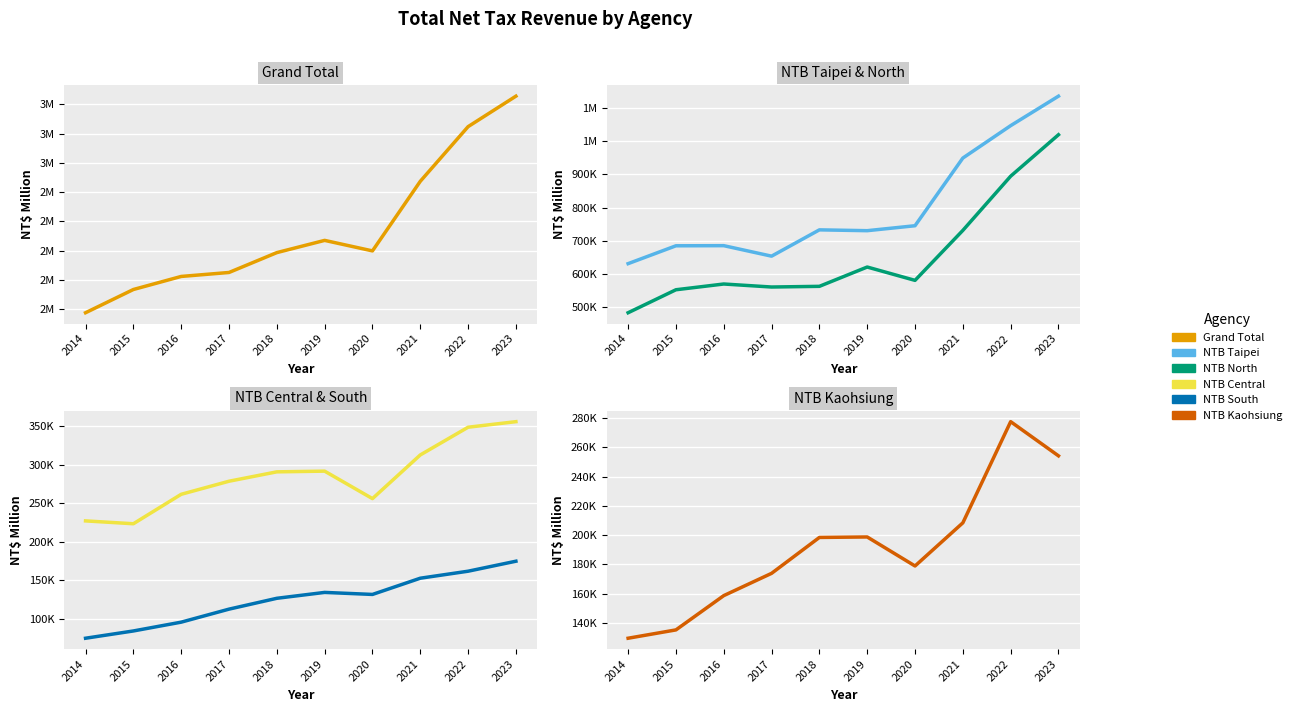

Reading right to left, transcribe all the data shown in this chart.

Grand Total: 2023=3456158	2022=3247877	2021=2874213	2020=2398667	2019=2470519	2018=2386945	2017=2251246	2016=2224075	2015=2134857	2014=1976107
National Taxation Bureau of Taipei: 2023=1136174	2022=1047270	2021=949557	2020=745490	2019=730564	2018=733054	2017=653754	2016=685396	2015=685006	2014=631148
National Taxation Bureau of the North: 2023=1019844	2022=894868	2021=731403	2020=580746	2019=620961	2018=562761	2017=560701	2016=569782	2015=552453	2014=483163
National Taxation Bureau of the Central: 2023=355843	2022=348635	2021=312699	2020=256088	2019=291697	2018=290790	2017=278624	2016=261684	2015=223507	2014=227209
National Taxation Bureau of the South: 2023=174945	2022=161989	2021=152904	2020=131876	2019=134502	2018=126870	2017=112813	2016=95940	2015=84523	2014=75100
National Taxation Bureau of Kaohsiung: 2023=254266	2022=277637	2021=208476	2020=178970	2019=198808	2018=198482	2017=173939	2016=158710	2015=135272	2014=129576